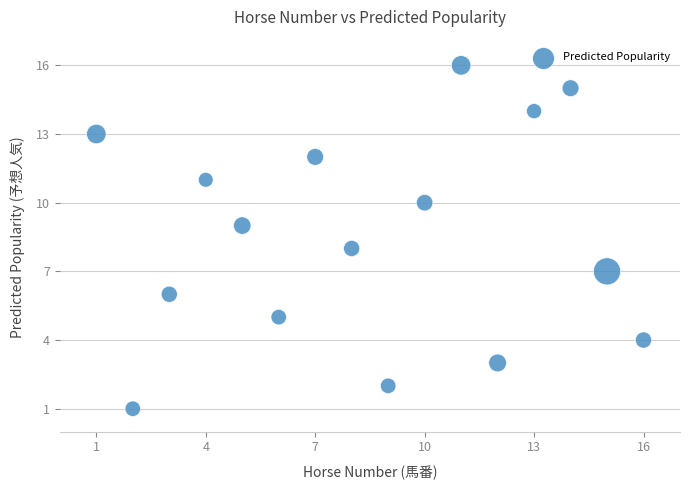

What is the range of X values (max minus min)?

15